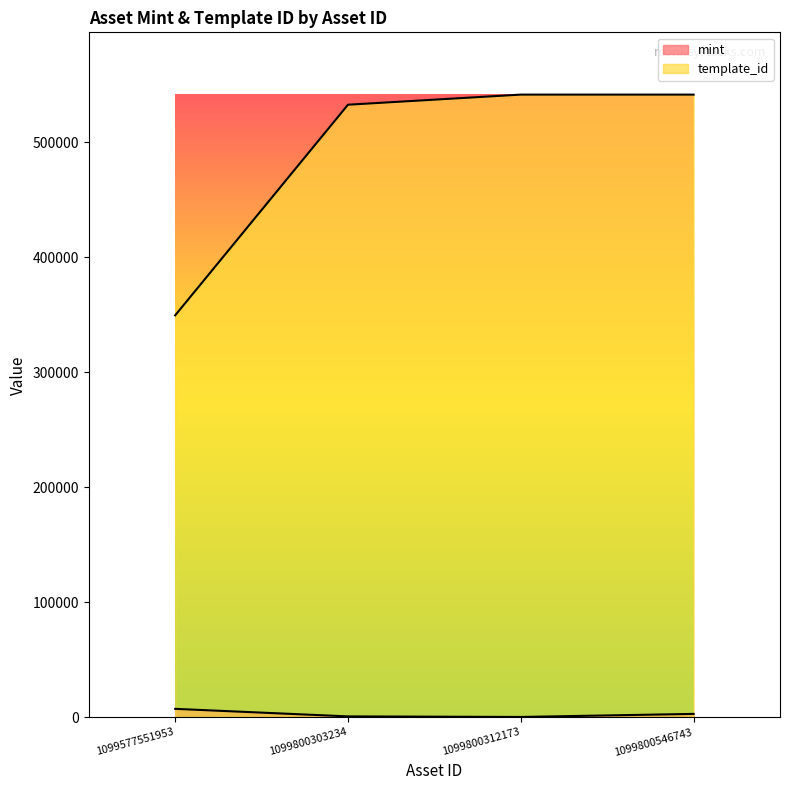

In mint, how many points are lower than both neighbors (excluding endpoints)?

1